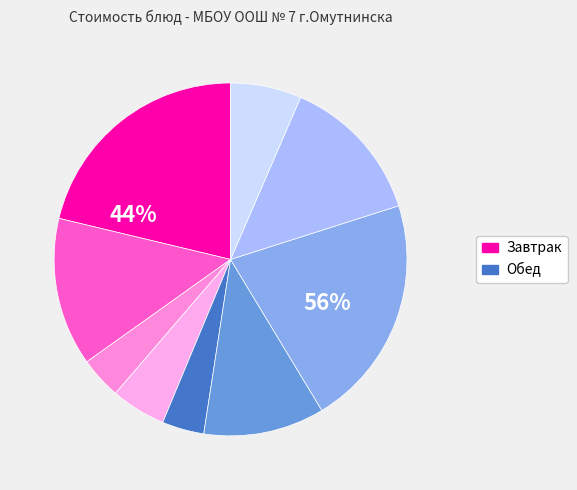

Approximately how many times larger is the value at Рыба с овощами (Обед) compared to Борщ со св.капустой?

1.9